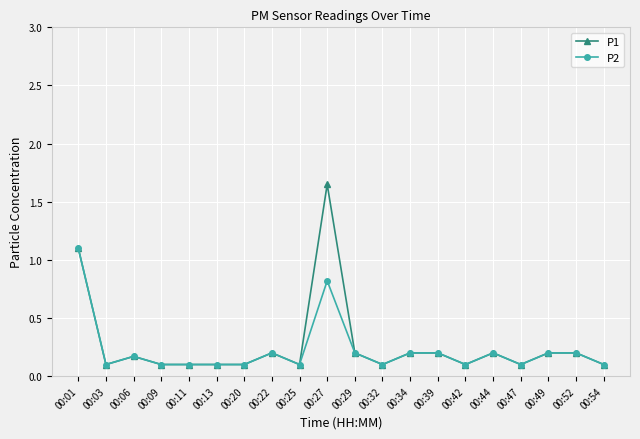

Does the chart have visible grid lines?

Yes